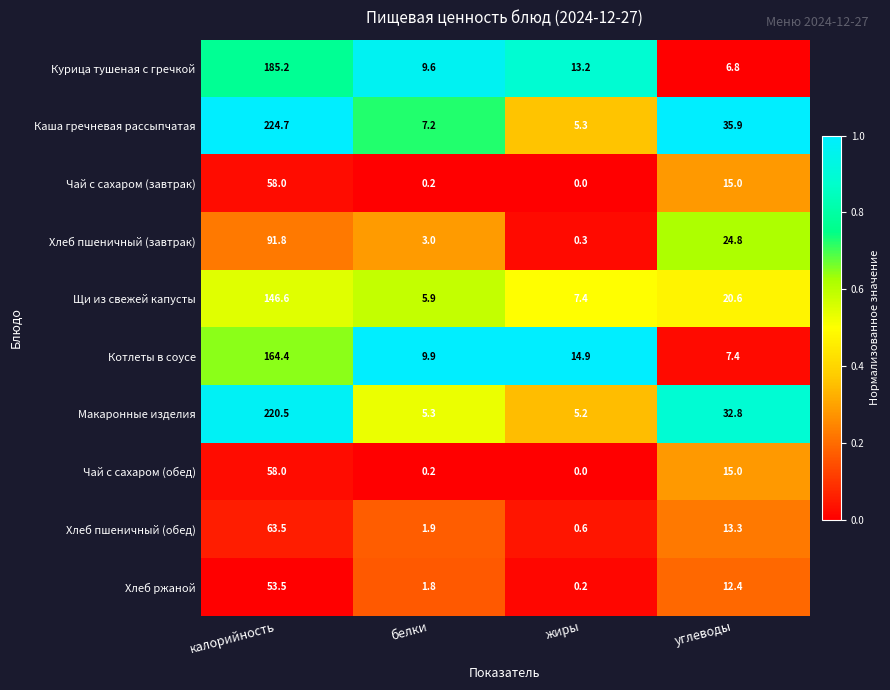

Rank the categories by Котлеты в соусе value from highest to lowest.

калорийность, жиры, белки, углеводы